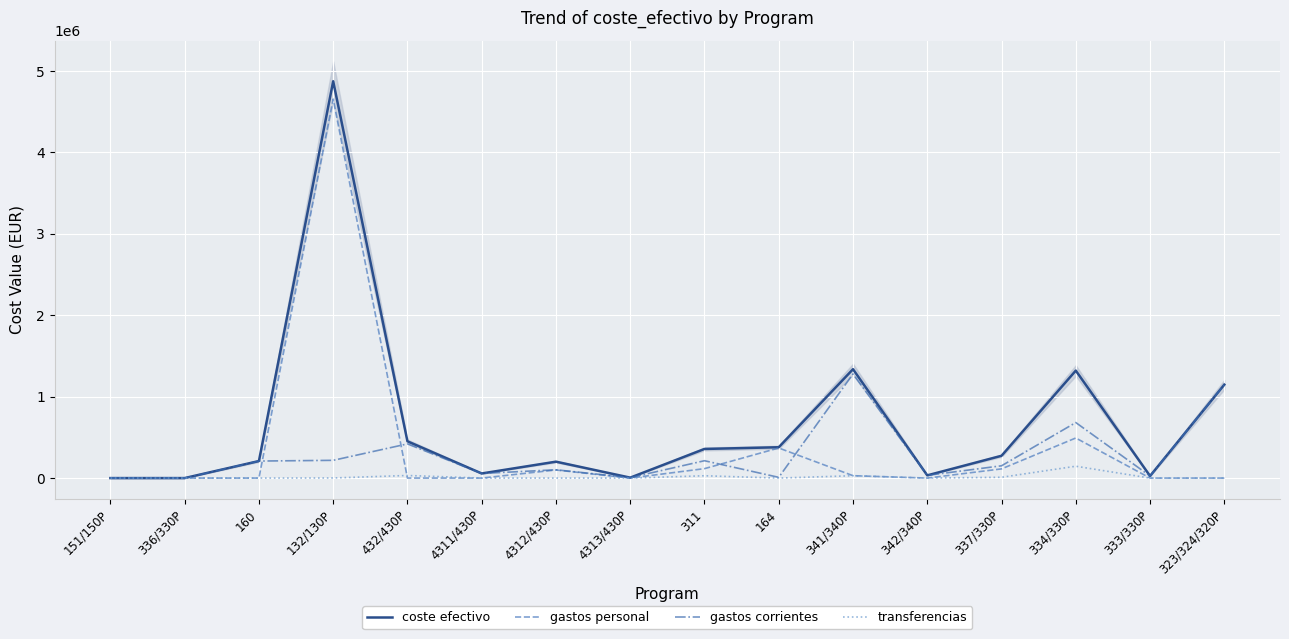

What is the average value of the gastos personal series?

367124.6